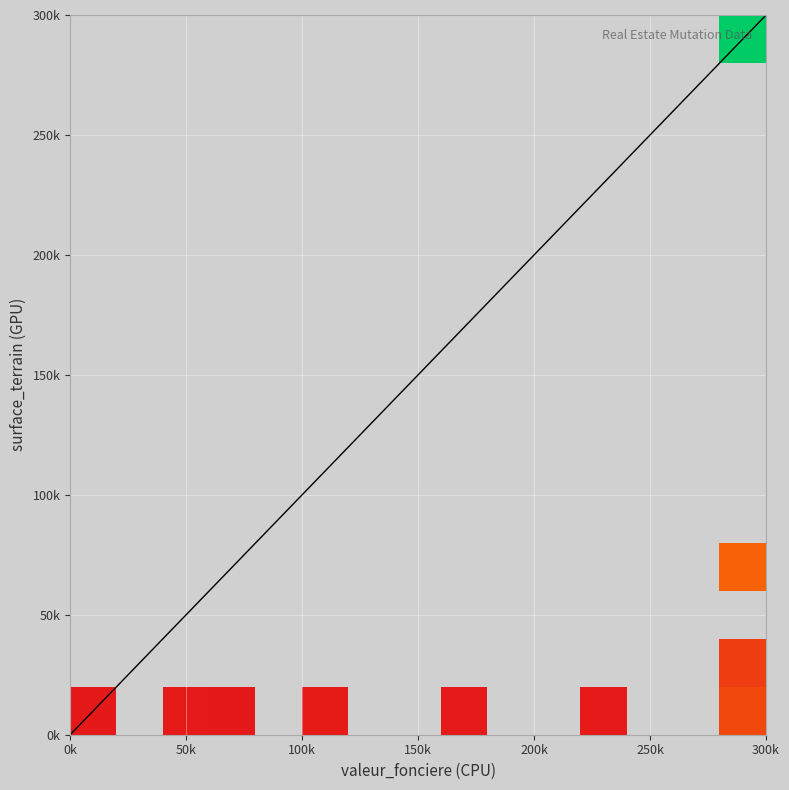

Reading left to right, what are all the values shown in this chart?

2021-1200384: valeur_fonciere=175000	surface_terrain=1082
2021-1201485_VE: valeur_fonciere=110000	surface_terrain=2370
2021-1201485_S1: valeur_fonciere=110000	surface_terrain=430
2021-1201485_S2: valeur_fonciere=110000	surface_terrain=556
2021-1202693_S: valeur_fonciere=68200	surface_terrain=13
2021-1202693_M: valeur_fonciere=68200	surface_terrain=469
2021-1203144_J: valeur_fonciere=47000	surface_terrain=265
2021-1203144_S1: valeur_fonciere=47000	surface_terrain=252
2021-1203144_M: valeur_fonciere=47000	surface_terrain=79
2021-1203144_S2: valeur_fonciere=47000	surface_terrain=6
2021-1204787_BT1: valeur_fonciere=291565	surface_terrain=7507
2021-1204787_BS1: valeur_fonciere=291565	surface_terrain=1550
2021-1204787_BS2: valeur_fonciere=291565	surface_terrain=15190
2021-1204787_BS3: valeur_fonciere=291565	surface_terrain=2010
2021-1204787_BT2: valeur_fonciere=291565	surface_terrain=17700
2021-1204787_BS4: valeur_fonciere=291565	surface_terrain=1820
2021-1204787_T1: valeur_fonciere=291565	surface_terrain=287730
2021-1204787_T2: valeur_fonciere=291565	surface_terrain=34405
2021-1204787_T3: valeur_fonciere=291565	surface_terrain=68809
2021-1204903: valeur_fonciere=6000	surface_terrain=1162
2021-1205417_M: valeur_fonciere=160000	surface_terrain=598
2021-1206334_S: valeur_fonciere=51000	surface_terrain=9
2021-1206334_J: valeur_fonciere=51000	surface_terrain=648
2021-1206334_M: valeur_fonciere=51000	surface_terrain=378
2021-1207527_P: valeur_fonciere=230000	surface_terrain=996
2021-1207527_S: valeur_fonciere=230000	surface_terrain=1004